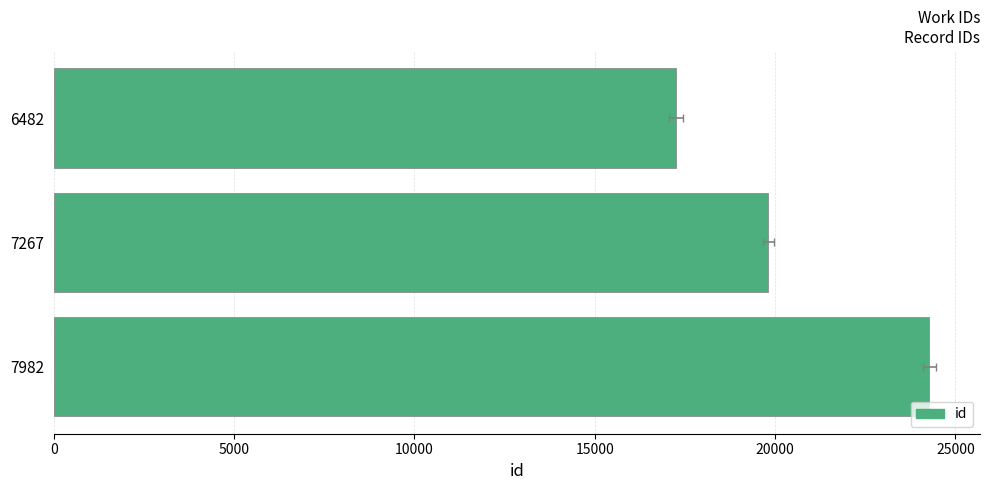

What is the value of the 1st bar from the left?

17248